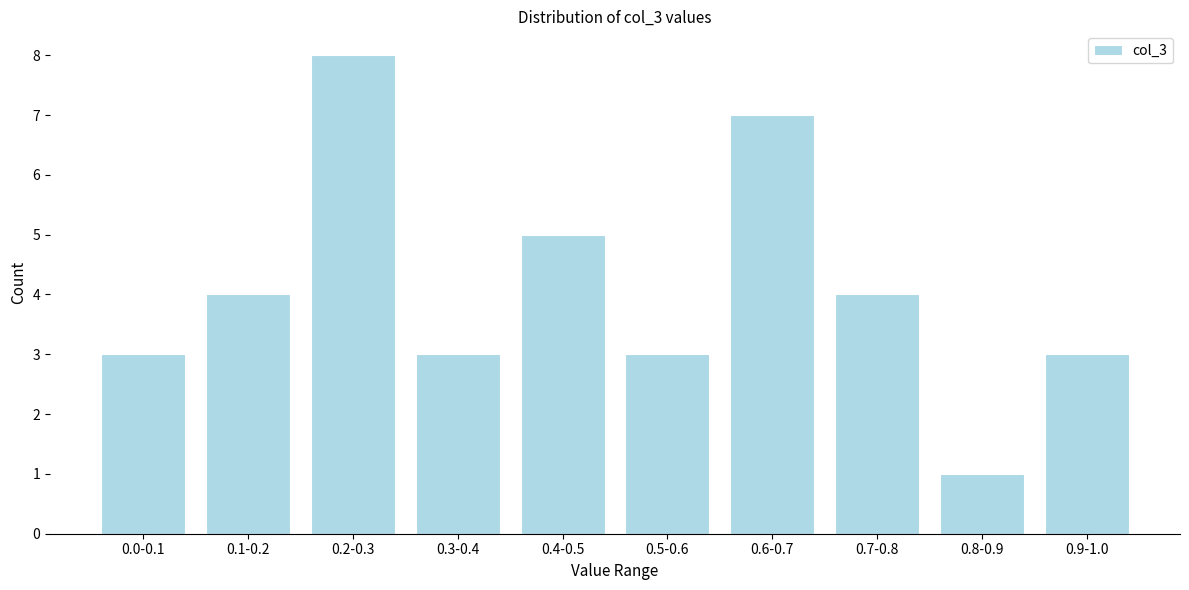

Reading left to right, what are all the values shown in this chart?

3	4	8	3	5	3	7	4	1	3